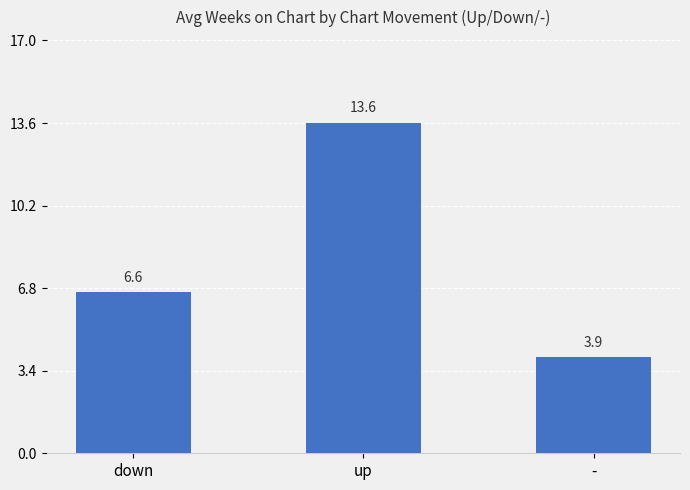

What is the label of the 3rd bar from the right?

down